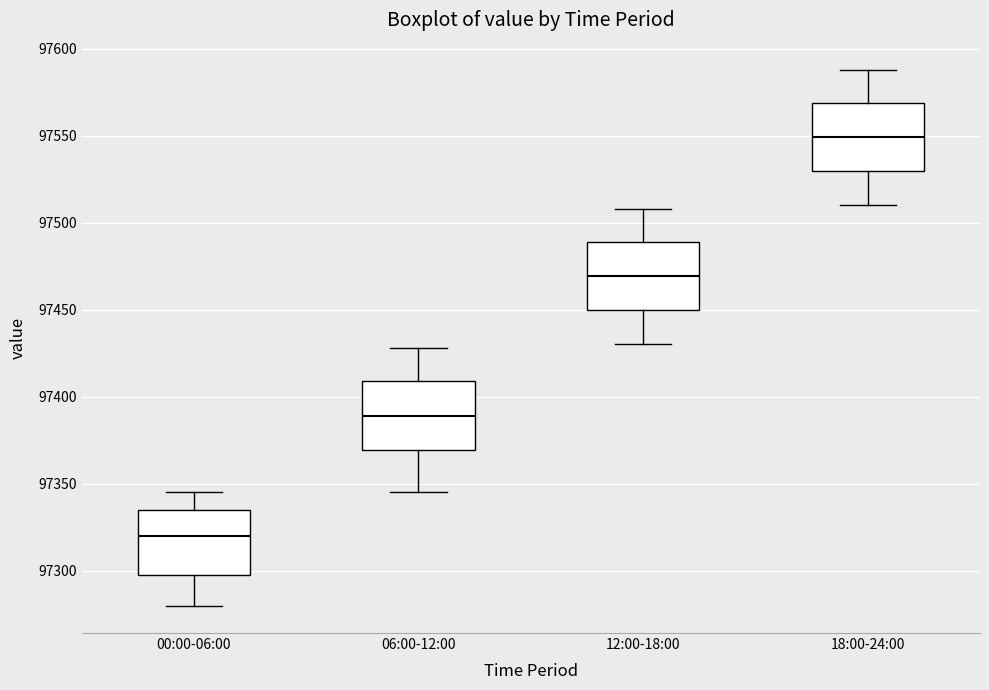

Which box's median line is the highest?

18:00-24:00